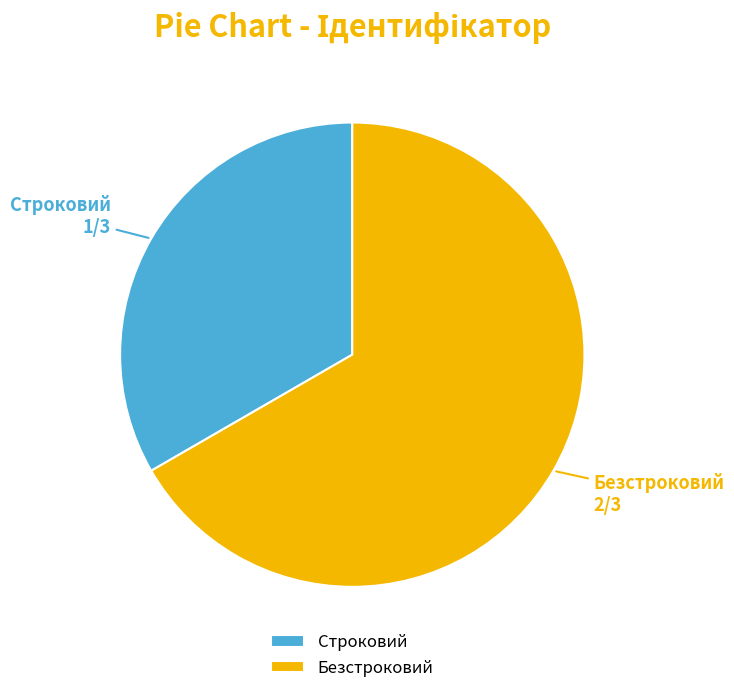

Does Безстроковий represent more than half of the total?

Yes